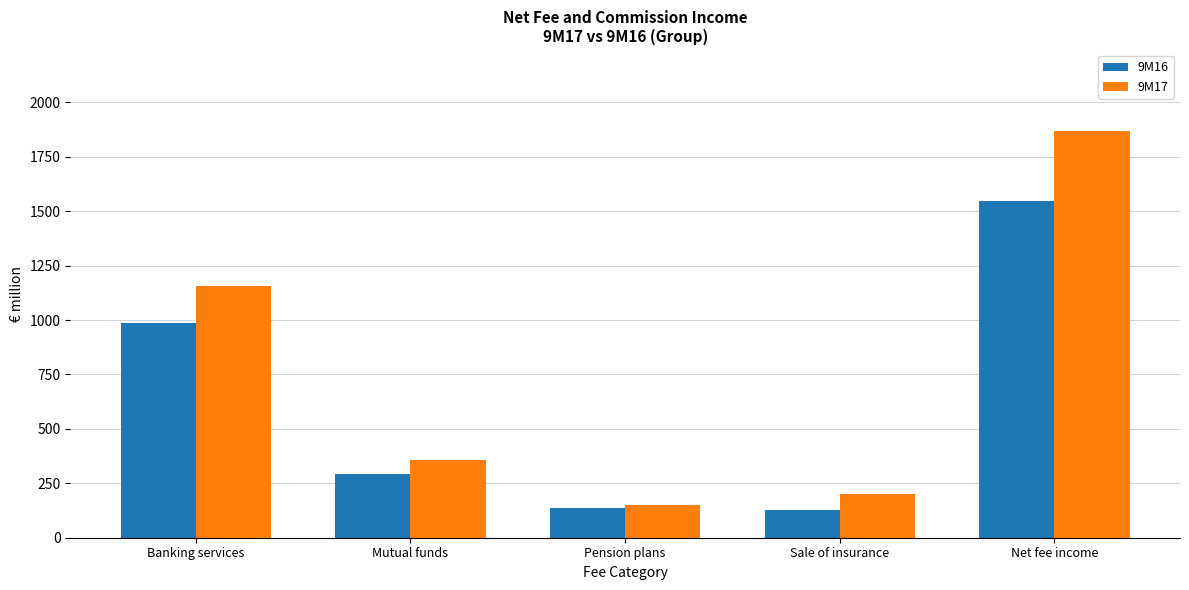

What is the sum of all 9M16 values?

3092